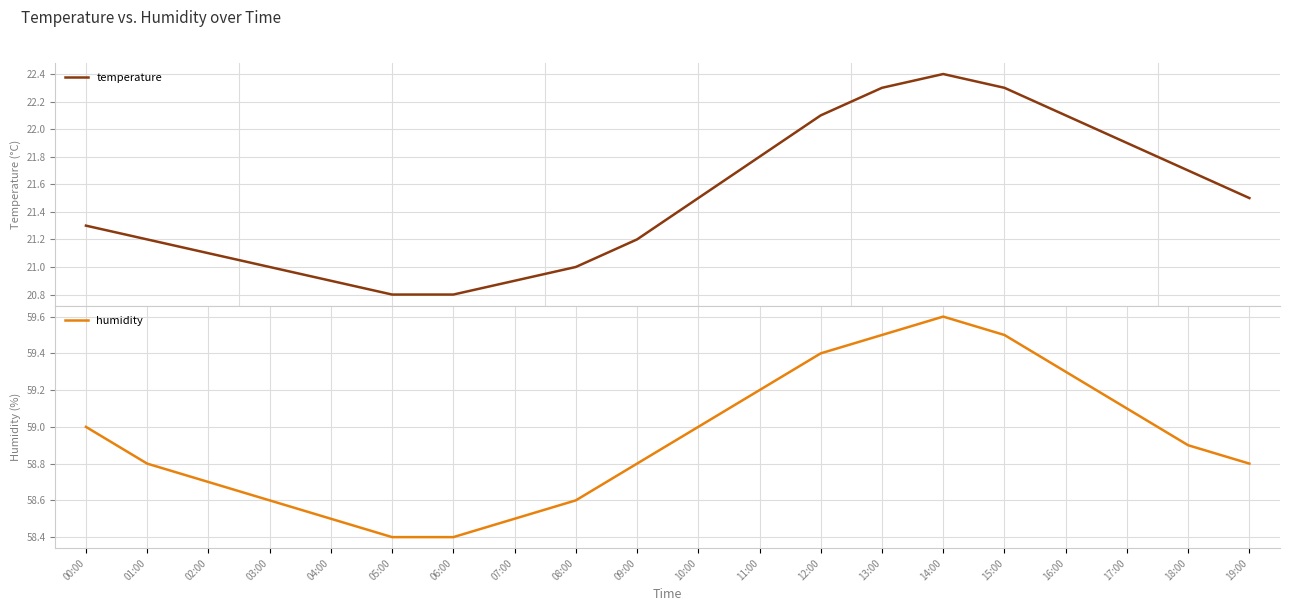

Reading left to right, transcribe all the data shown in this chart.

temperature: 21.3	21.2	21.1	21.0	20.9	20.8	20.8	20.9	21.0	21.2	21.5	21.8	22.1	22.3	22.4	22.3	22.1	21.9	21.7	21.5
humidity: 59.0	58.8	58.7	58.6	58.5	58.4	58.4	58.5	58.6	58.8	59.0	59.2	59.4	59.5	59.6	59.5	59.3	59.1	58.9	58.8